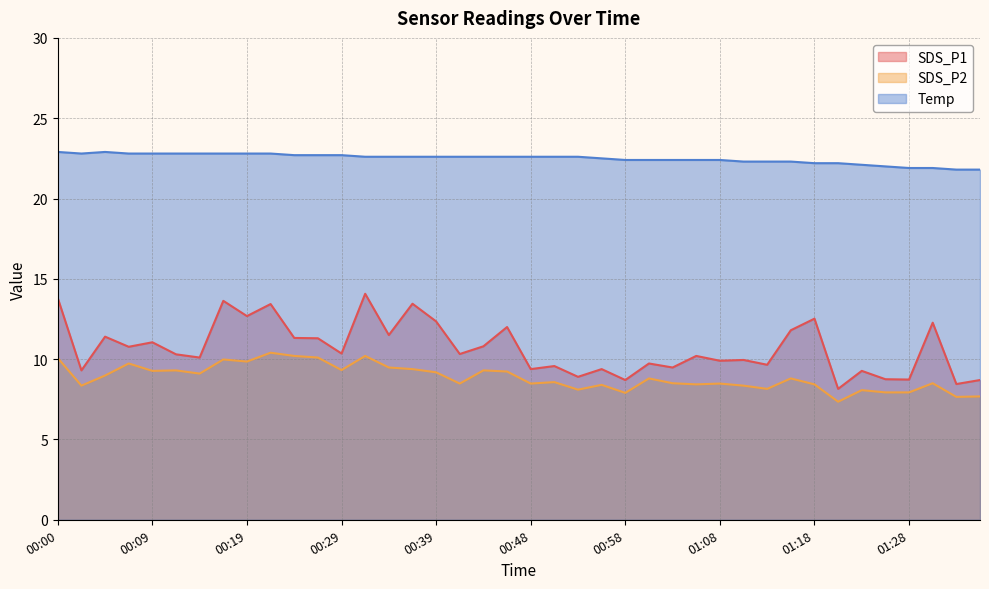

Reading left to right, what are all the values shown in this chart?

SDS_P1: 00:00=13.8	00:02=9.3	00:04=11.4	00:07=10.8	00:09=11.1	00:12=10.3	00:14=10.1	00:17=13.6	00:19=12.7	00:22=13.4	00:24=11.3	00:26=11.3	00:29=10.3	00:31=14.1	00:34=11.5	00:36=13.4	00:39=12.3	00:41=10.3	00:44=10.8	00:46=12.0	00:48=9.4	00:51=9.6	00:53=8.9	00:56=9.4	00:58=8.7	01:01=9.7	01:03=9.5	01:05=10.2	01:08=9.9	01:11=9.9	01:13=9.7	01:16=11.8	01:18=12.5	01:21=8.2	01:23=9.3	01:26=8.8	01:28=8.7	01:31=12.3	01:33=8.4	01:36=8.7
SDS_P2: 00:00=10.1	00:02=8.3	00:04=9.0	00:07=9.7	00:09=9.3	00:12=9.3	00:14=9.1	00:17=10.0	00:19=9.8	00:22=10.4	00:24=10.2	00:26=10.1	00:29=9.3	00:31=10.2	00:34=9.5	00:36=9.4	00:39=9.2	00:41=8.5	00:44=9.3	00:46=9.2	00:48=8.5	00:51=8.6	00:53=8.1	00:56=8.4	00:58=7.9	01:01=8.8	01:03=8.5	01:05=8.4	01:08=8.5	01:11=8.3	01:13=8.2	01:16=8.8	01:18=8.4	01:21=7.3	01:23=8.1	01:26=7.9	01:28=7.9	01:31=8.5	01:33=7.7	01:36=7.7
Temp: 00:00=22.9	00:02=22.8	00:04=22.9	00:07=22.8	00:09=22.8	00:12=22.8	00:14=22.8	00:17=22.8	00:19=22.8	00:22=22.8	00:24=22.7	00:26=22.7	00:29=22.7	00:31=22.6	00:34=22.6	00:36=22.6	00:39=22.6	00:41=22.6	00:44=22.6	00:46=22.6	00:48=22.6	00:51=22.6	00:53=22.6	00:56=22.5	00:58=22.4	01:01=22.4	01:03=22.4	01:05=22.4	01:08=22.4	01:11=22.3	01:13=22.3	01:16=22.3	01:18=22.2	01:21=22.2	01:23=22.1	01:26=22.0	01:28=21.9	01:31=21.9	01:33=21.8	01:36=21.8